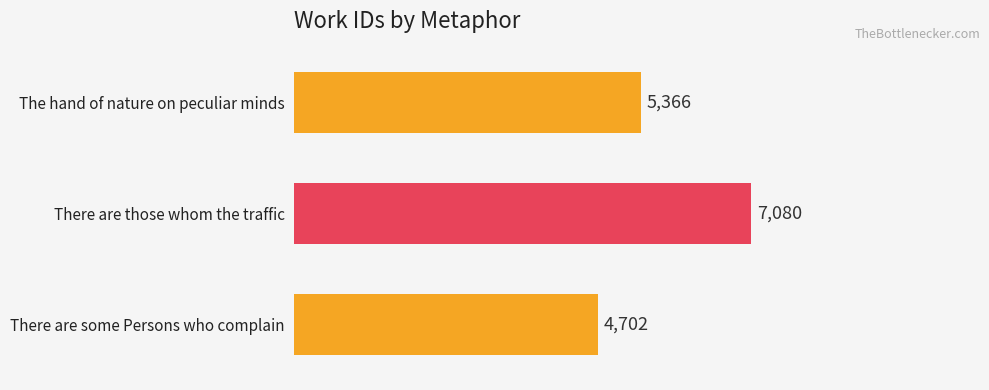

Does the chart contain stacked bars?

No